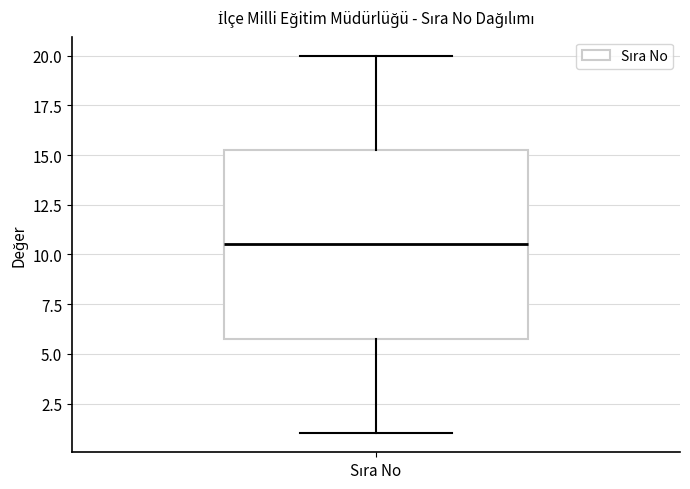

Read this box plot against the y-axis: the position of the median line, the range covered by the box, and the ends of both whiskers. The values are not printed on the chart, so give them approximately, as read against the axis.

median 10.5, box 6.0 to 15.5, whiskers 1.0 to 20.0